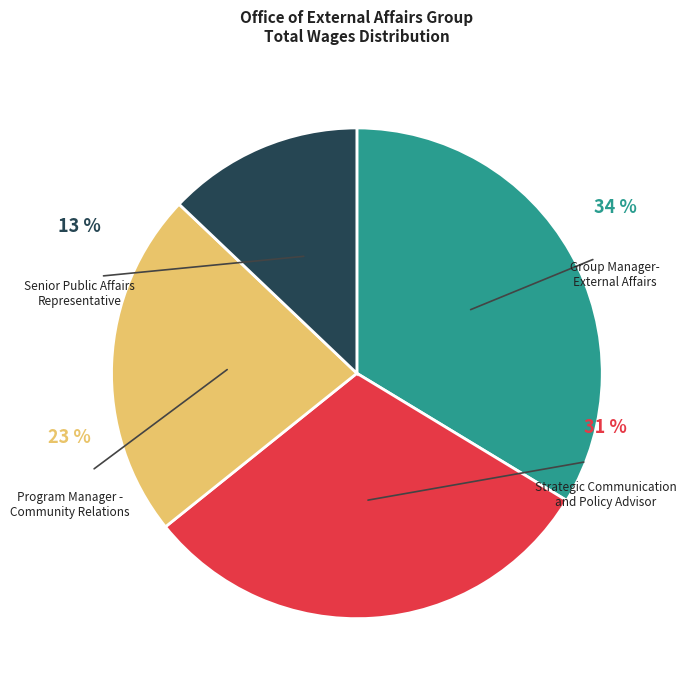

To the nearest percent, what is the difference between the largest and smallest slice percentages?

21%